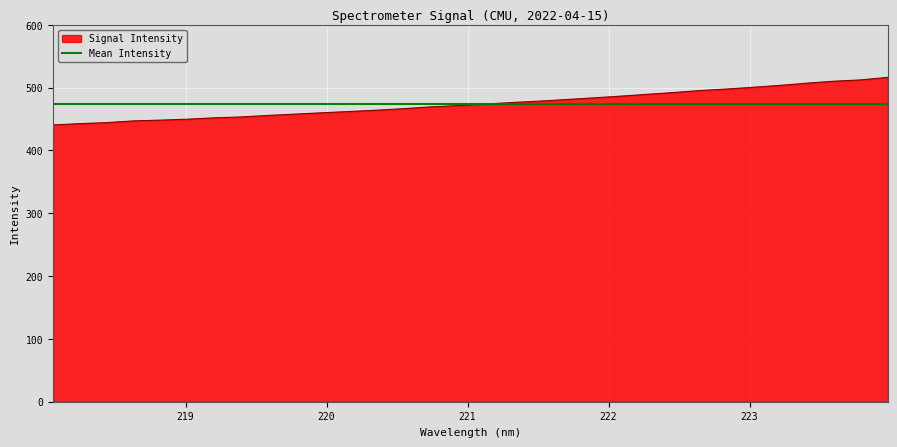

Reading left to right, transcribe all the data shown in this chart.

218.0596=440.6	218.2508=442.6	218.442=444.3	218.6332=447.0	218.8244=448.2	219.0156=449.7	219.2067=451.9	219.3979=453.3	219.589=455.8	219.7801=457.8	219.9712=460.0	220.1623=461.9	220.3533=464.0	220.5444=466.4	220.7354=469.3	220.9264=471.3	221.1174=473.7	221.3083=476.2	221.4993=478.3	221.6902=480.9	221.8812=483.5	222.0721=486.2	222.263=489.1	222.4538=492.1	222.6447=495.2	222.8355=497.7	223.0264=500.5	223.2172=503.6	223.408=507.1	223.5987=510.2	223.7895=512.3	223.9802=516.3